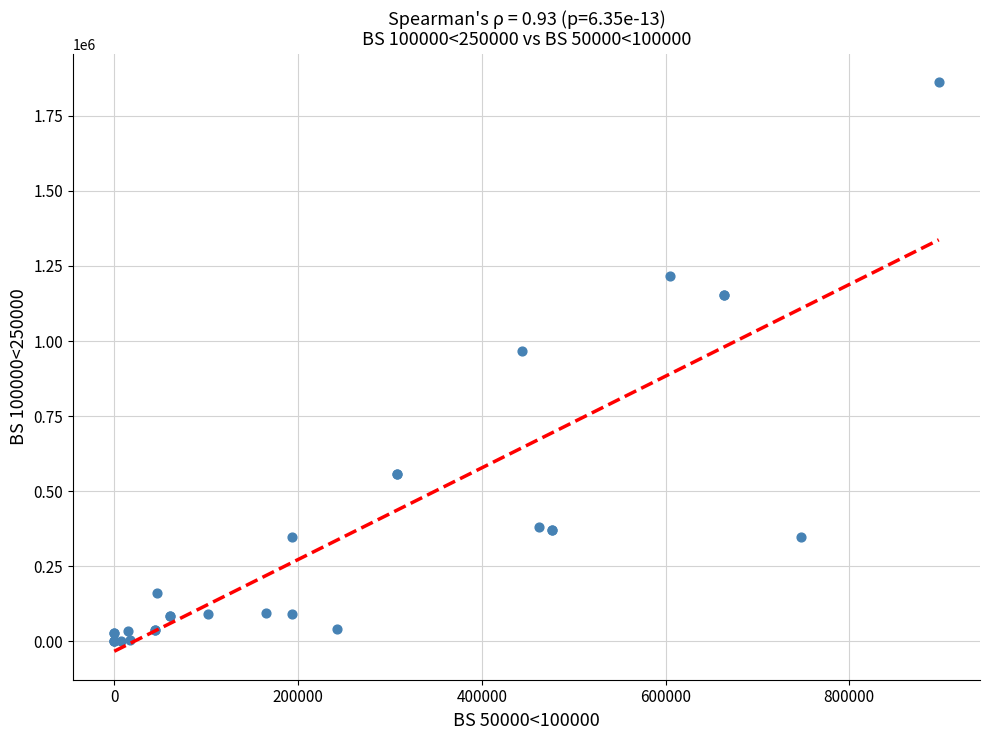

What Y value in the scatter plot is closest to 931008?

967682